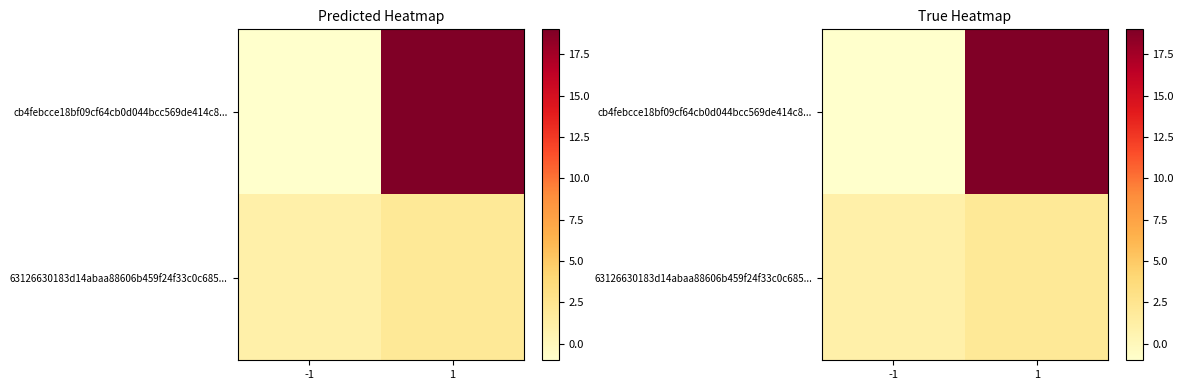

Which series has the largest range (max minus min)?

cb4febcce18bf09cf64cb0d044bcc569de414c8...